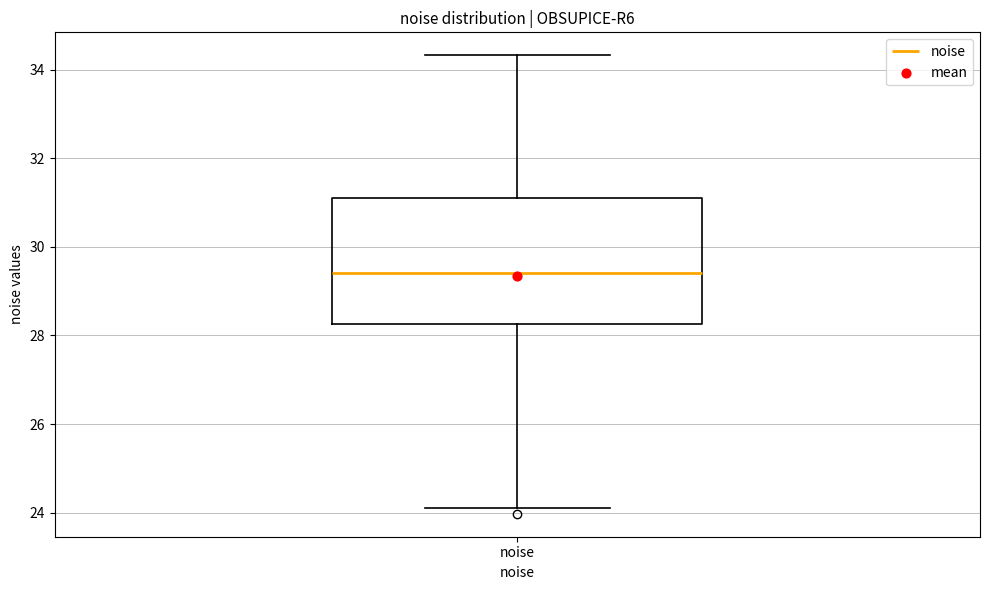

Where does the lower whisker of the box for noise end on the y-axis? The values are not printed on the chart, so give them approximately, as read against the axis.

24.2